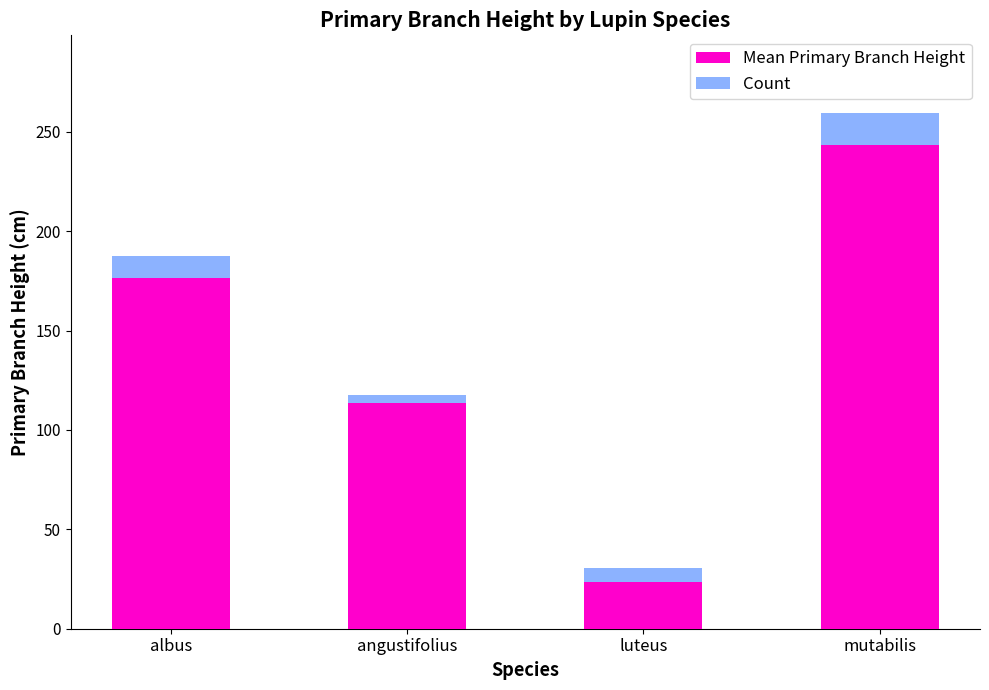

What is the sum of all Mean Primary Branch Height values?

557.4